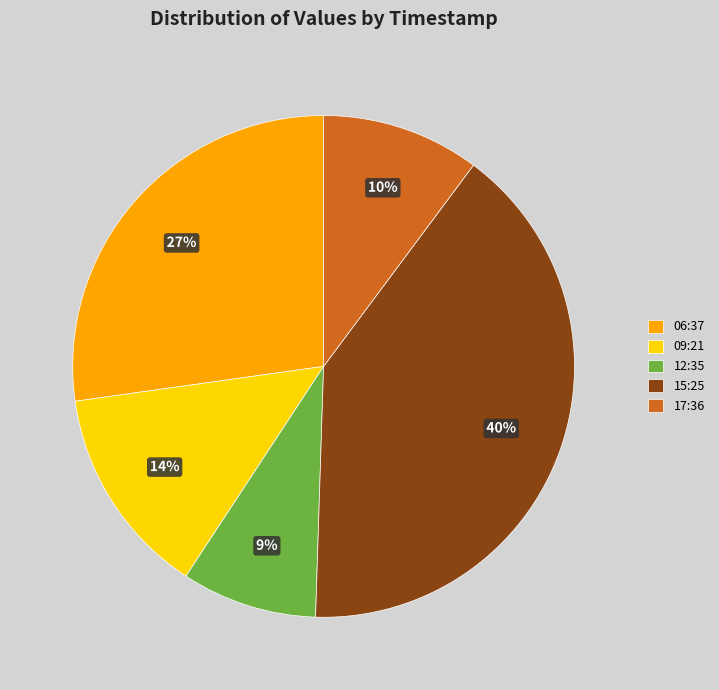

How many segments does this pie chart have?

5